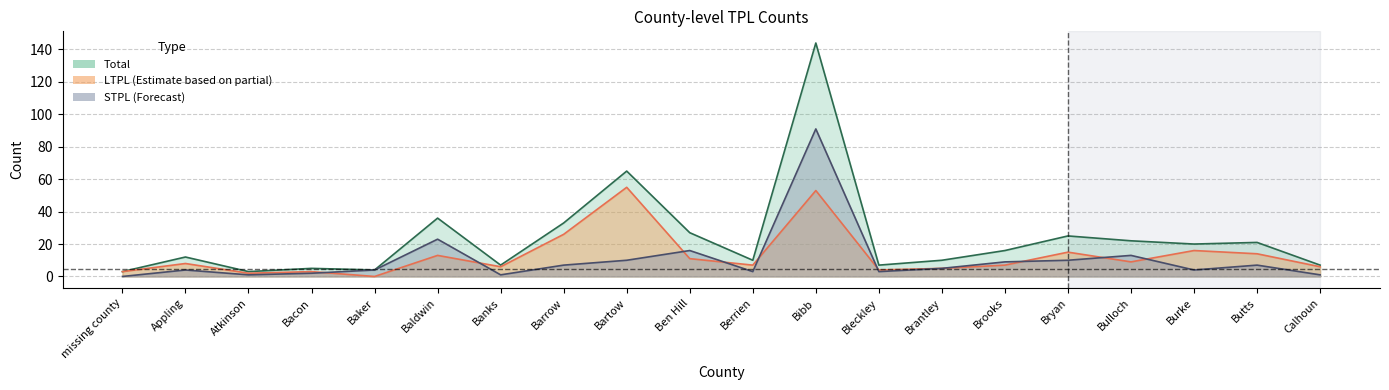

Does the chart have visible grid lines?

Yes